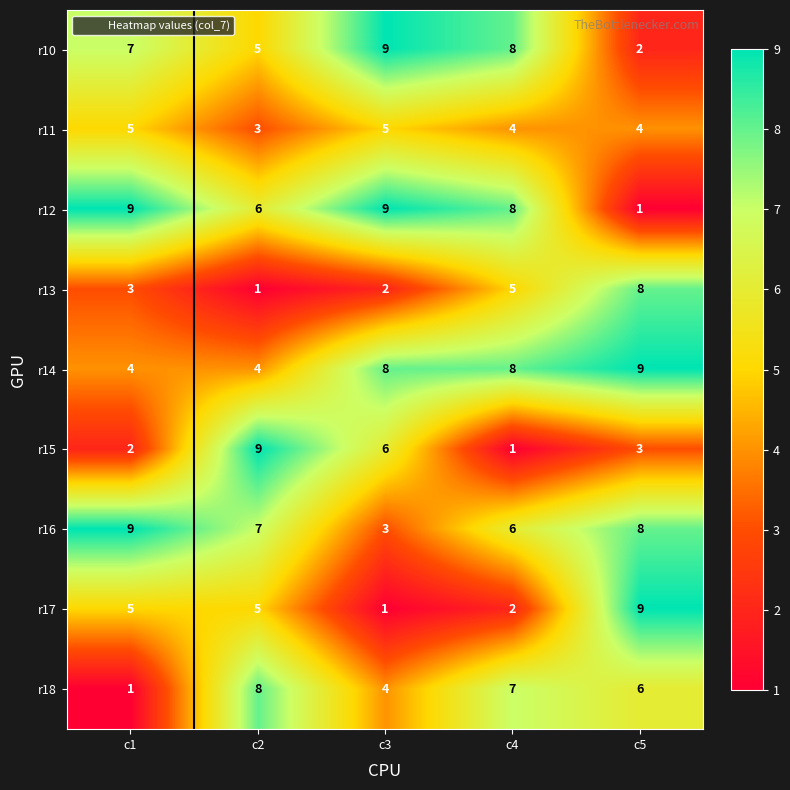

What is the maximum value for r15?

9